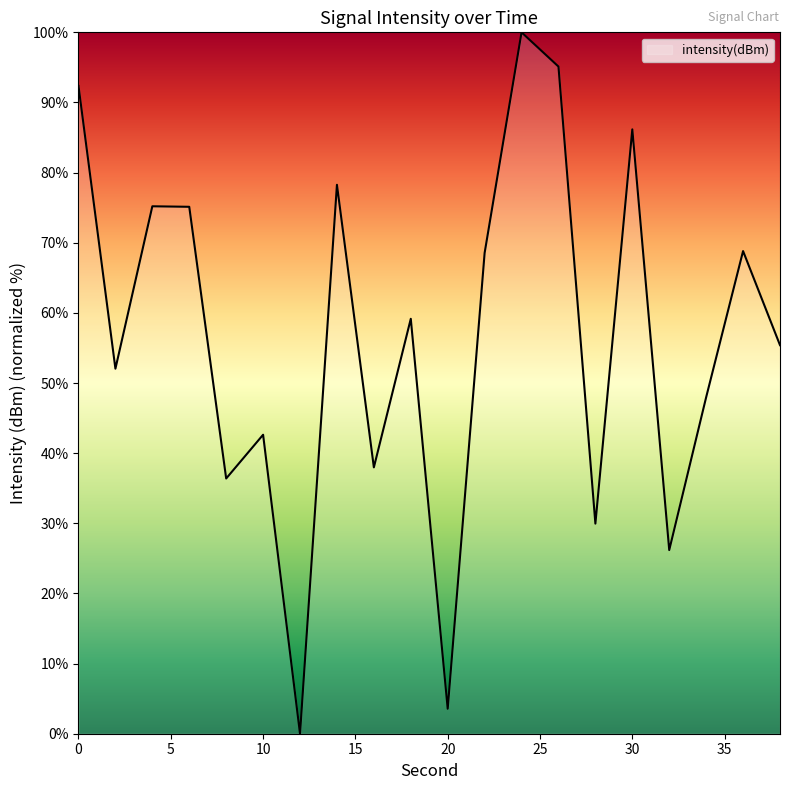

What is the greatest value displayed?

100.0